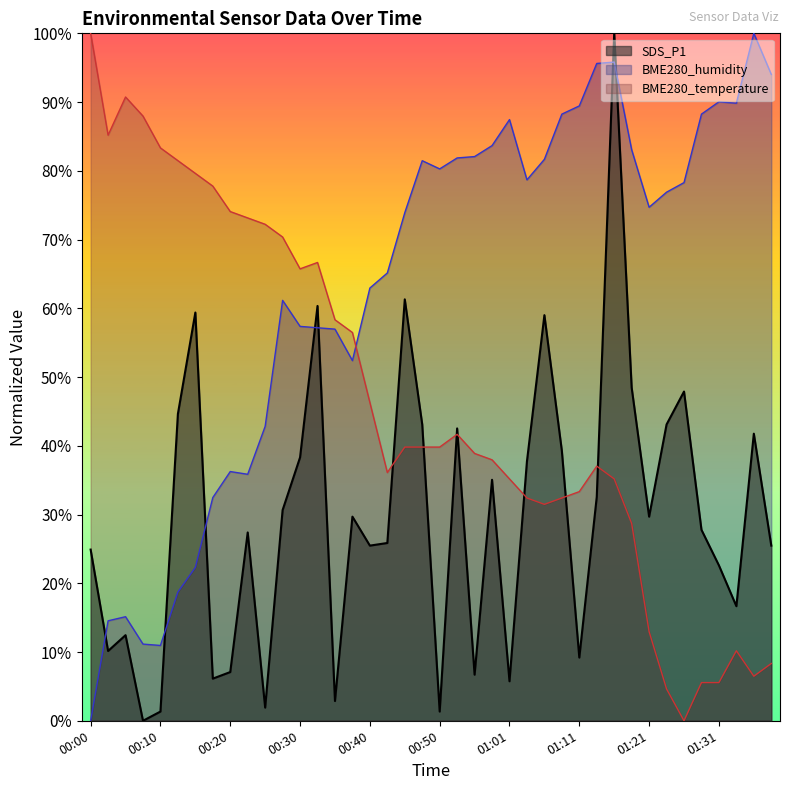

Is the value of BME280_temperature at 00:35 greater than the value of SDS_P1 at 01:36?

Yes